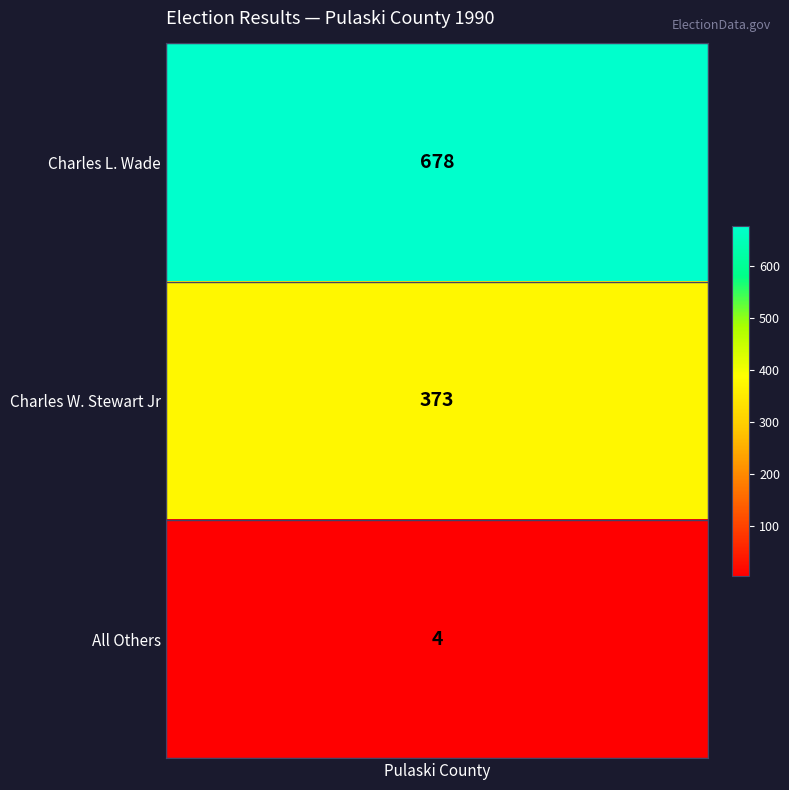

Rank the categories by value from lowest to highest.

2, 1, 0